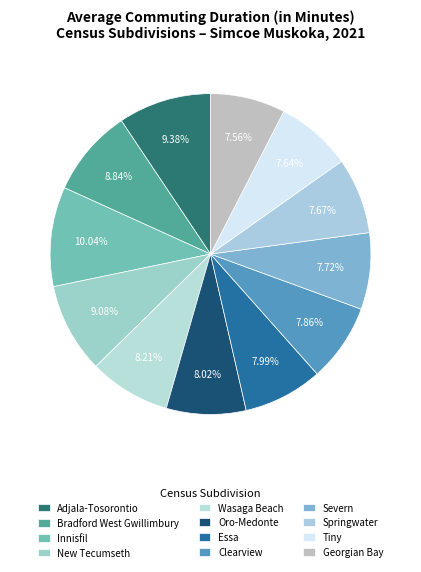

Which category has the biggest portion of the pie?

Innisfil